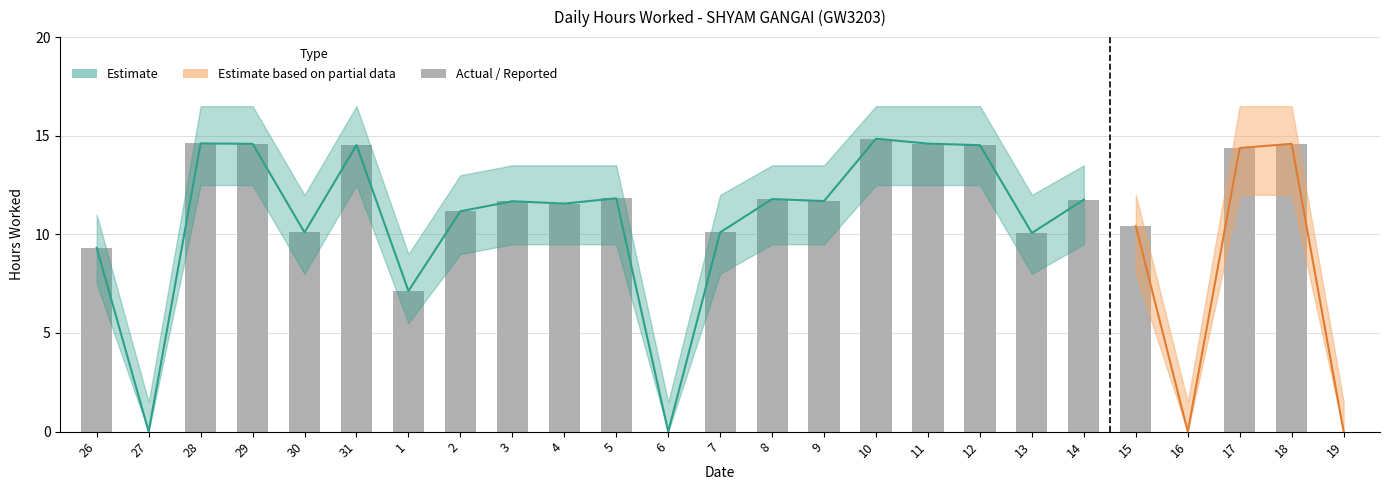

Reading left to right, extract all data points from this chart.

9.3	0.0	14.6	14.6	10.1	14.5	7.1	11.2	11.7	11.6	11.8	0.0	10.1	11.8	11.7	14.8	14.6	14.5	10.1	11.8	10.4	0.0	14.4	14.6	0.0